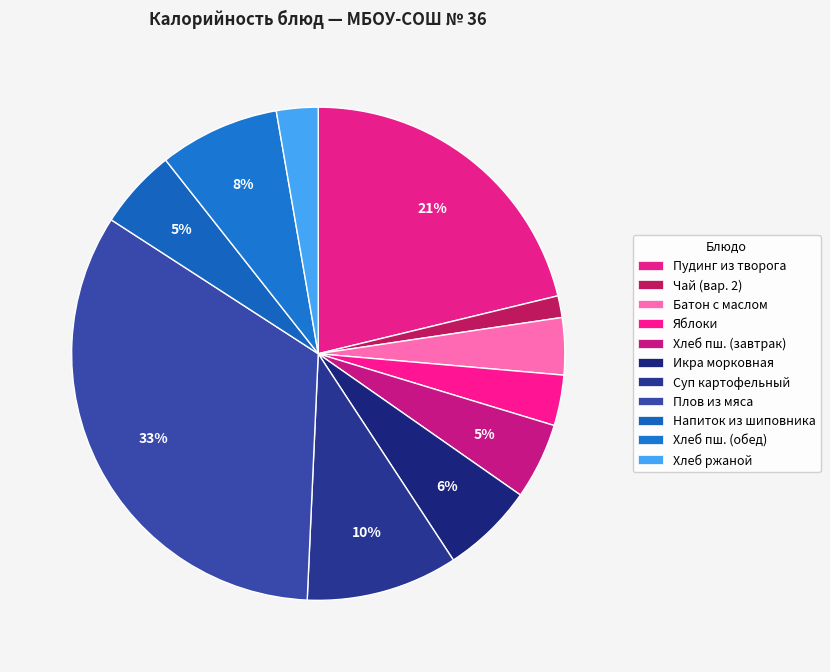

Which slice is the largest?

Плов из мяса